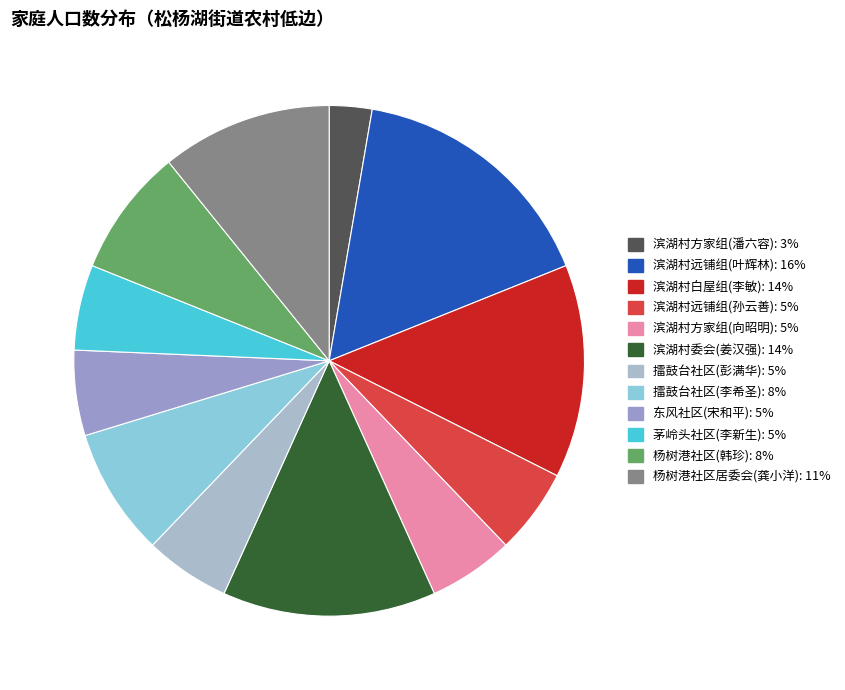

Is it true that 擂鼓台社区(彭满华) is 5% of the pie?

True